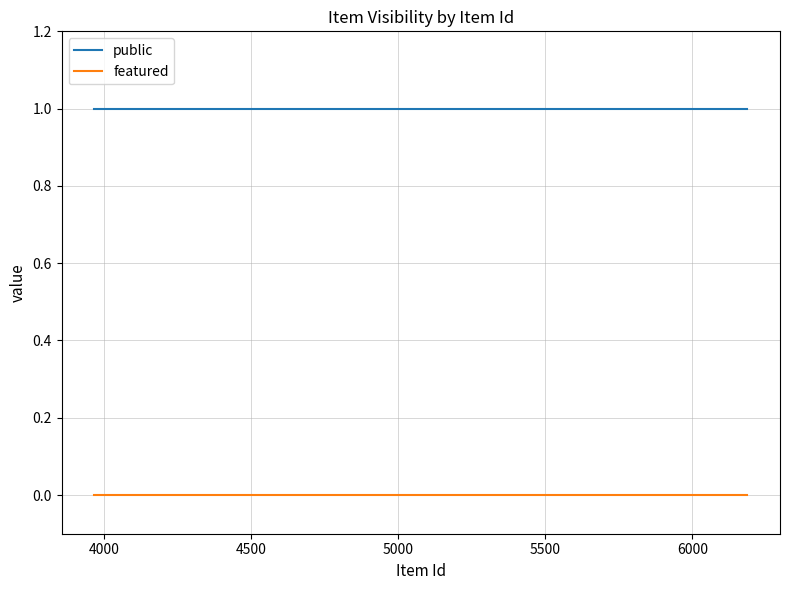

List the series in order of their overall mean, highest first.

public, featured